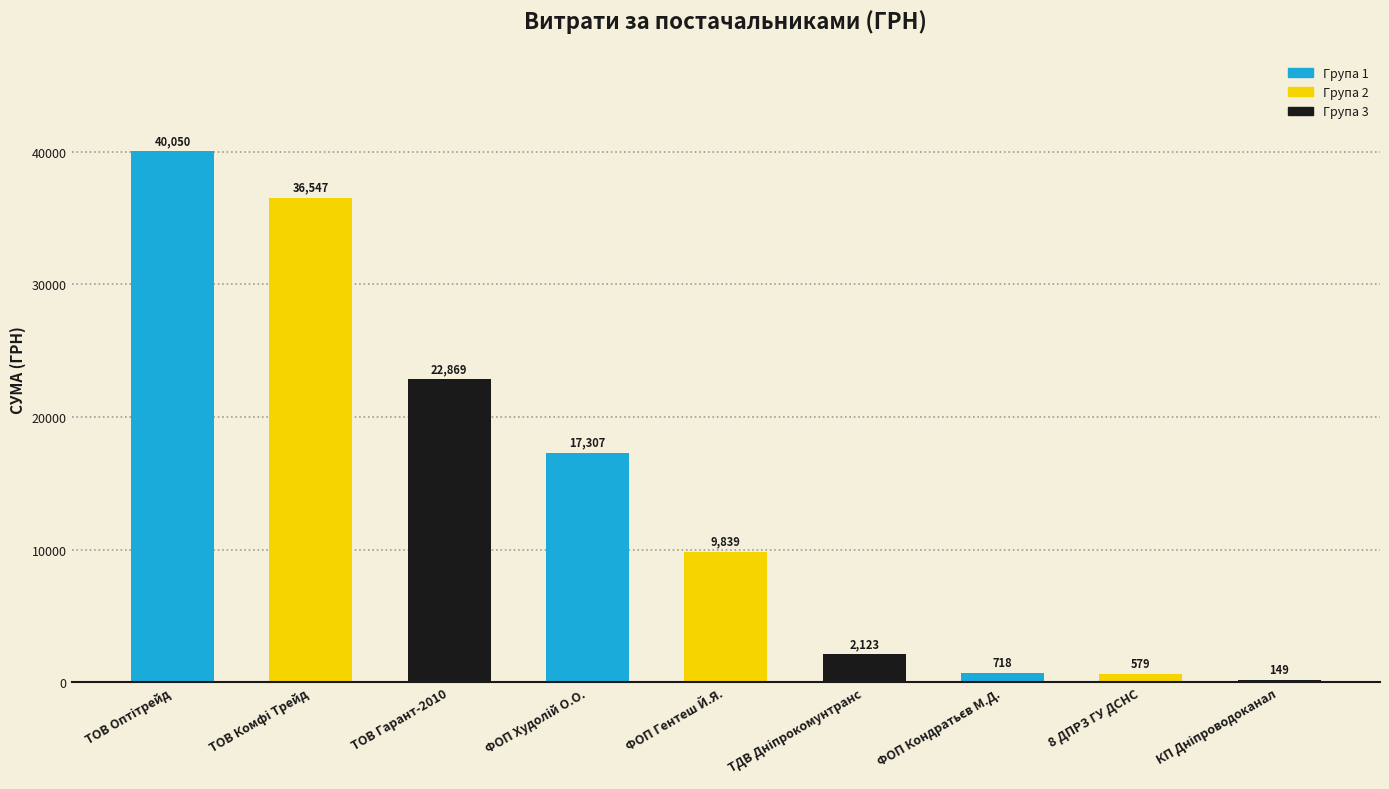

Which has a higher value, 8 ДПРЗ ГУ ДСНС or ТОВ Гарант-2010?

ТОВ Гарант-2010